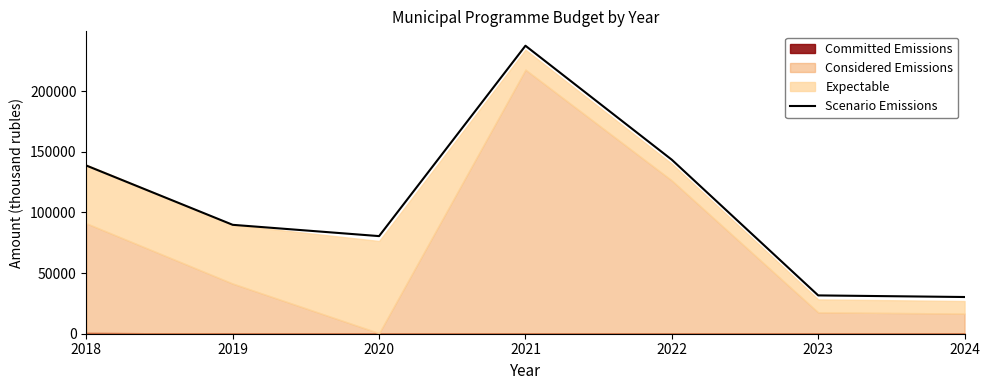

What is the ratio of the value at 2019 to the value at 2022?

0.6